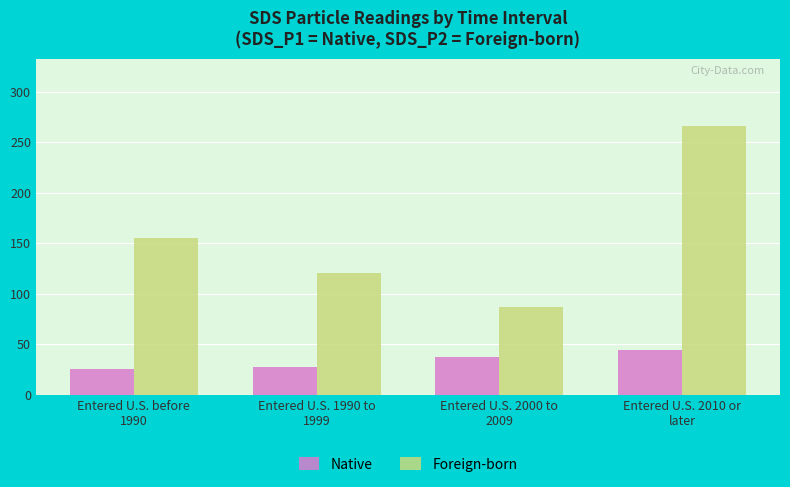

What is the difference between the Foreign-born values at Entered U.S. 1990 to
1999 and Entered U.S. 2010 or
later?

145.3